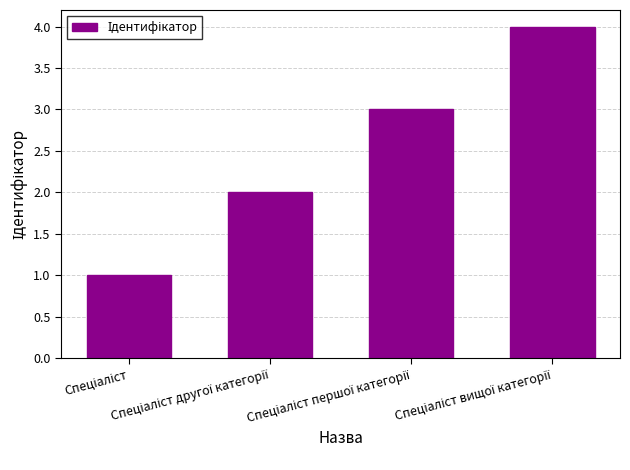

What is the greatest value displayed?

4